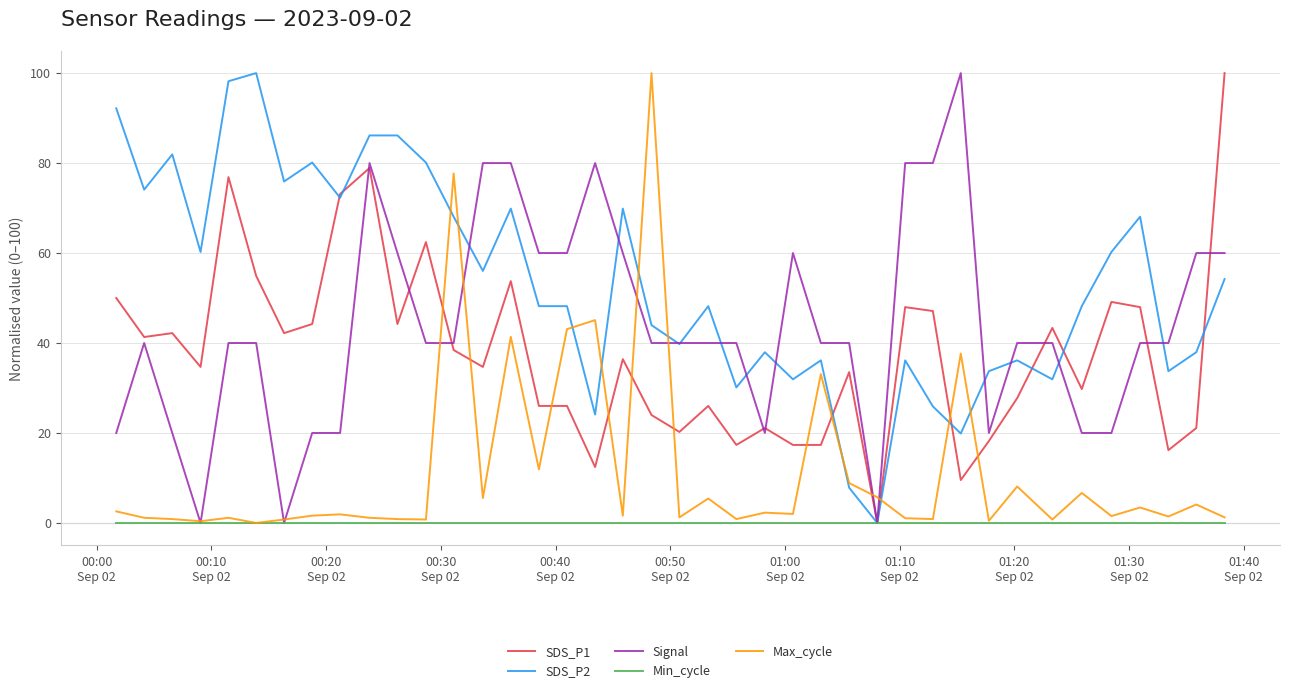

What is the greatest value displayed?

100.0